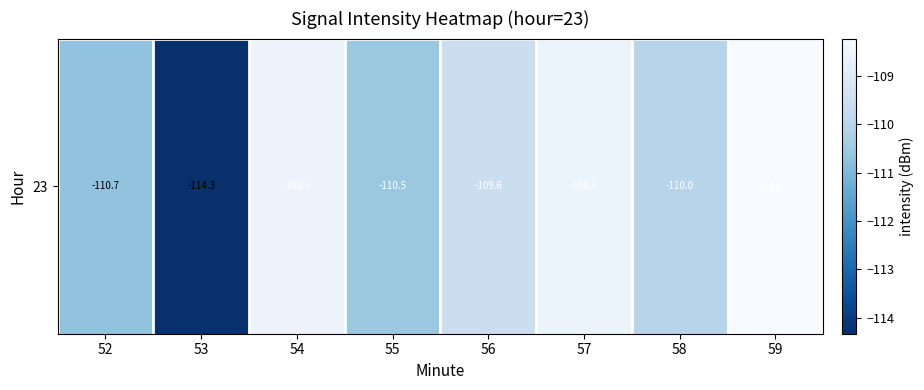

Which label corresponds to the smallest value in the chart?

53